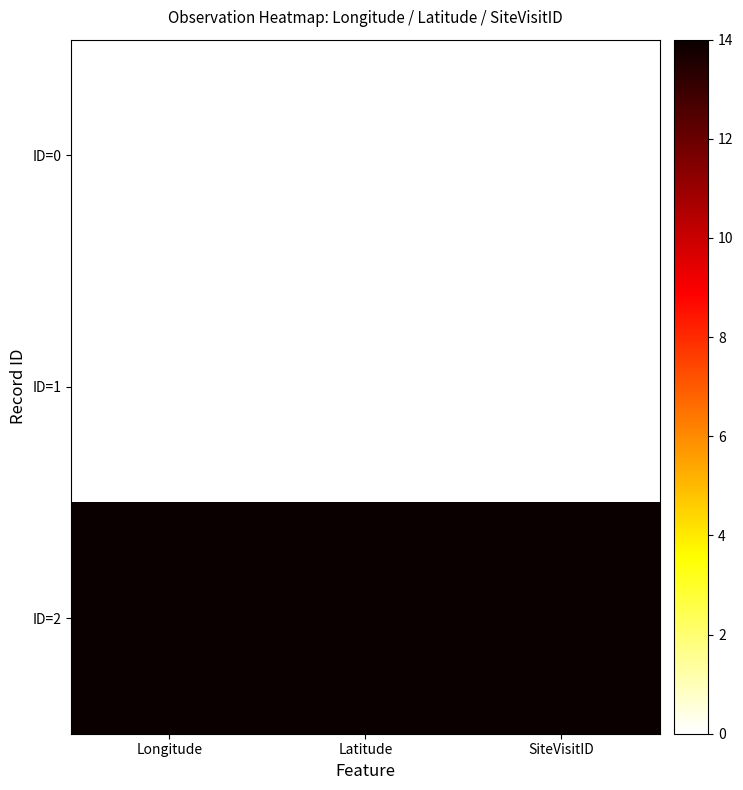

Which series has the largest total across all categories?

ID=2